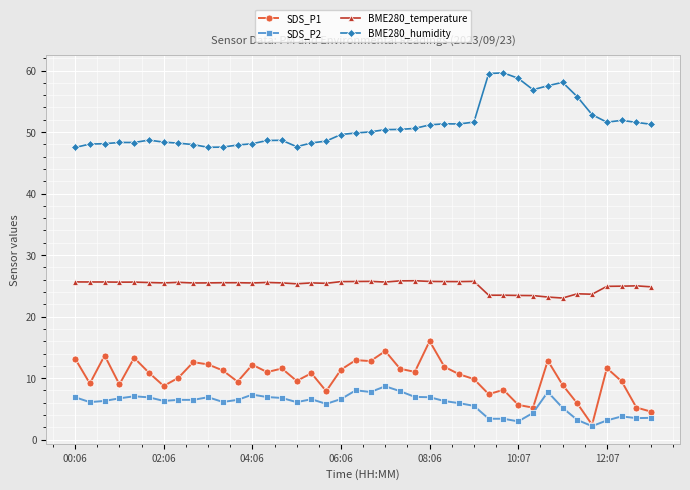

Rank the series by their maximum value, from lowest to highest.

SDS_P2, SDS_P1, BME280_temperature, BME280_humidity